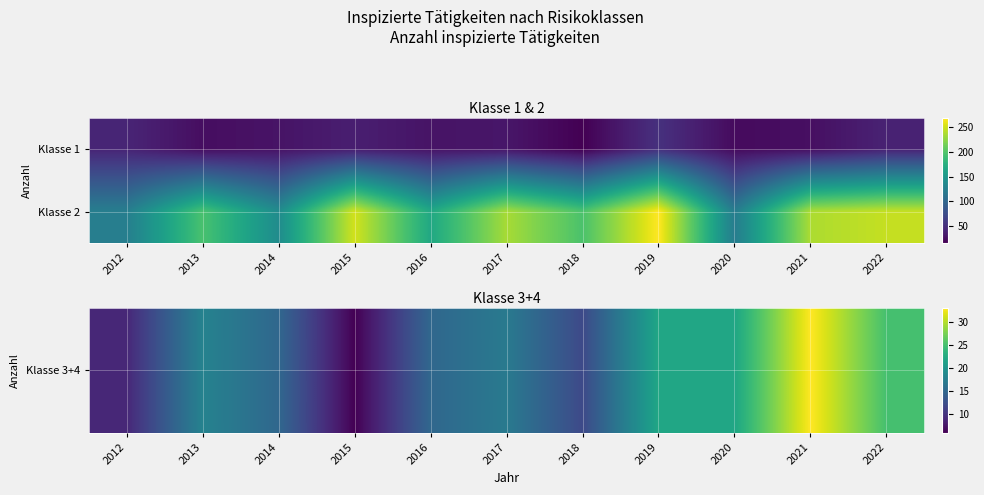

Which series changed the most between 2016 and 2020?

Klasse 2